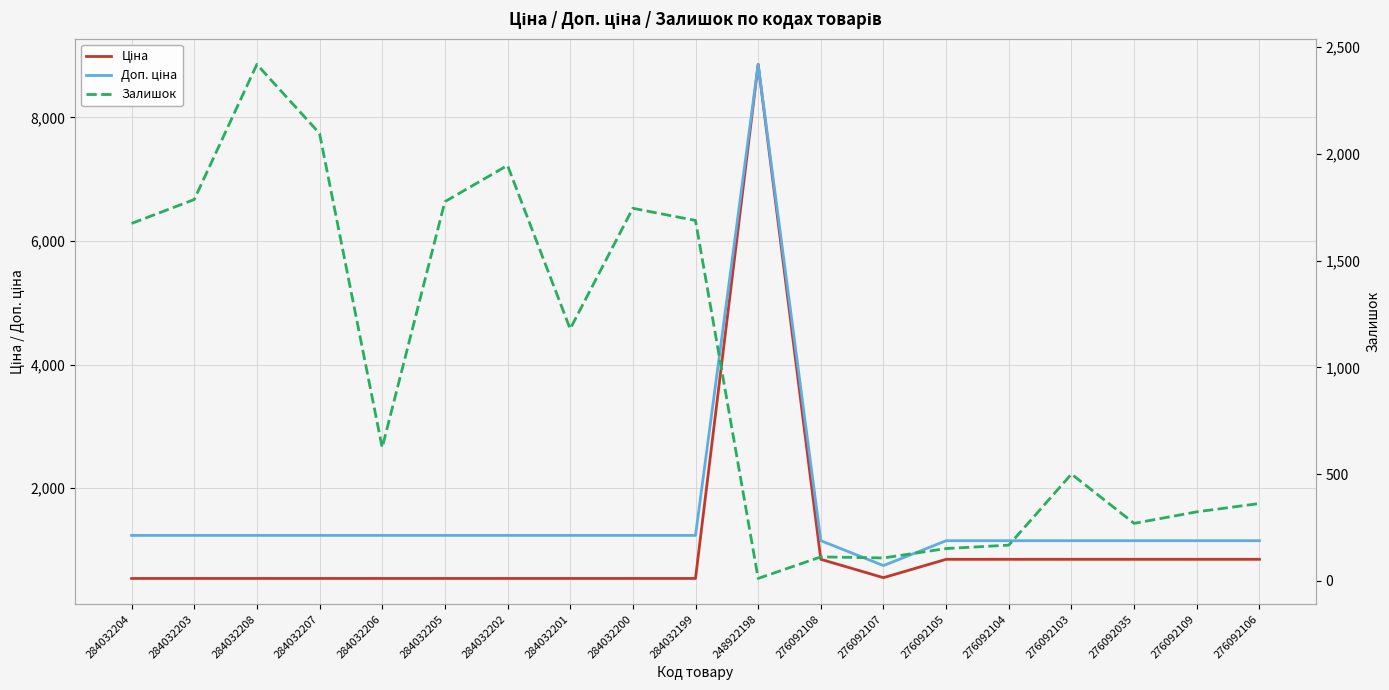

Read the Доп. ціна value at 276092103.

1149.7